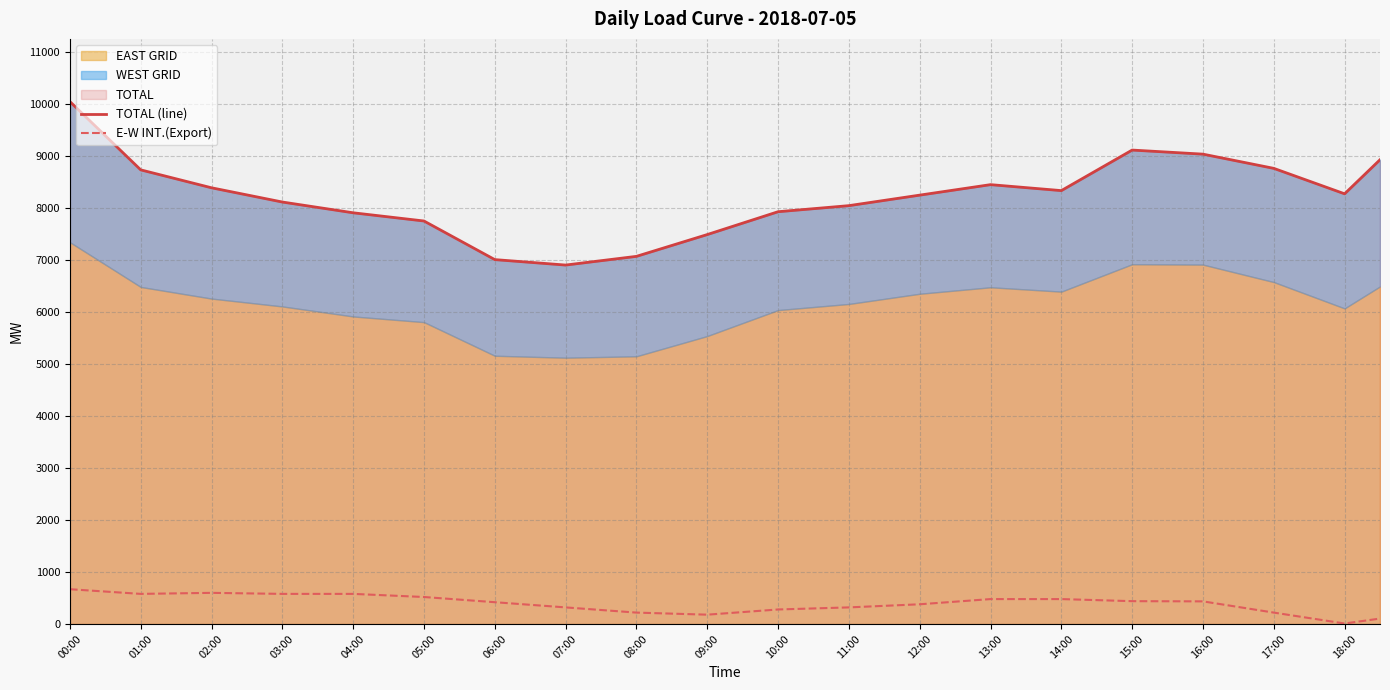

The value of E-W INT.(Export) at 16:00 is 436. True or false?

True